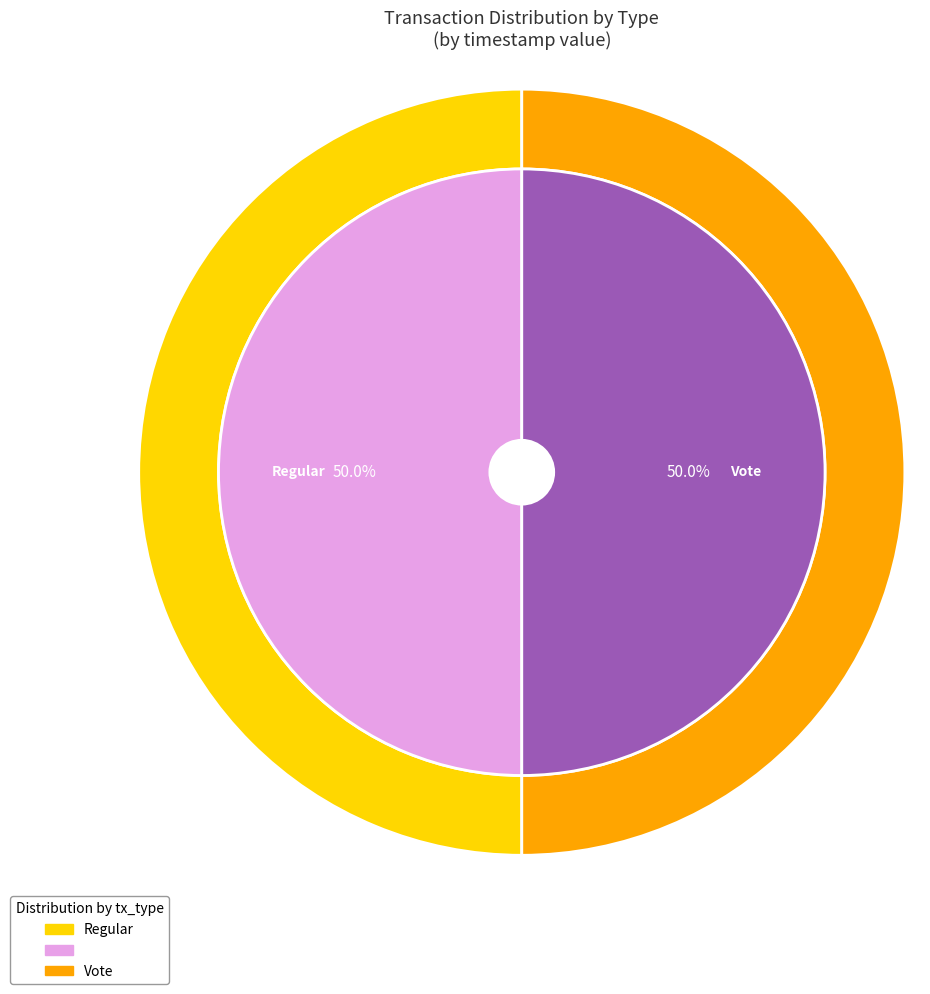

Rank the categories by value from lowest to highest.

Vote, Regular